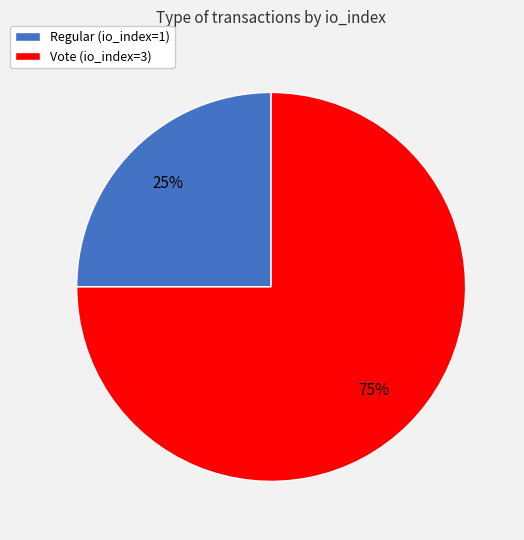

Which slice is the largest?

Vote (io_index=3)